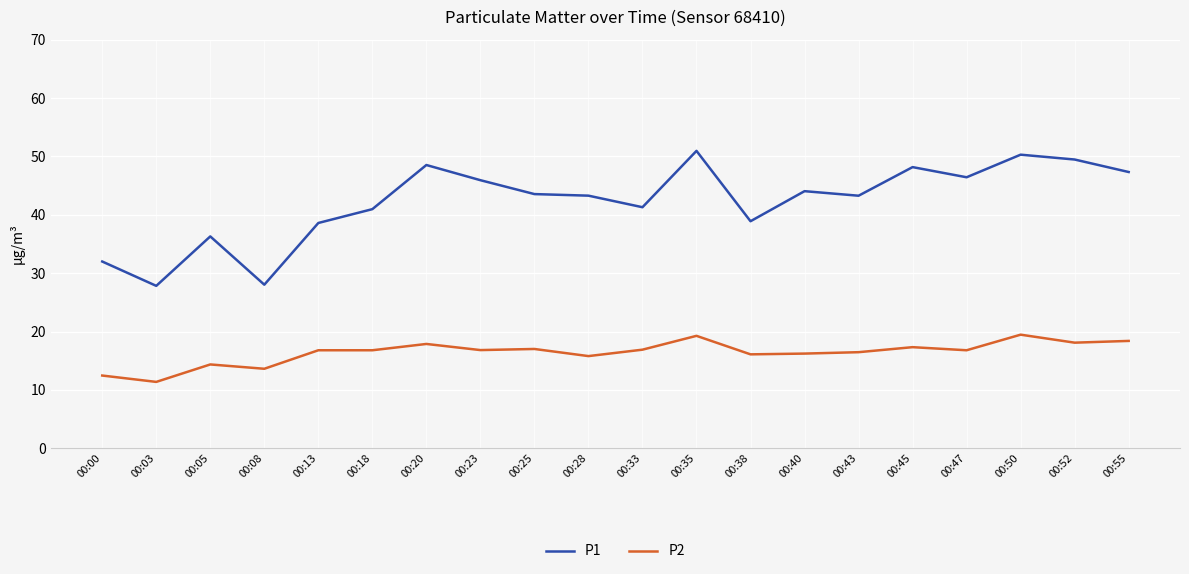

What is the sum of the P2 values at 00:52 and 00:08?

31.7